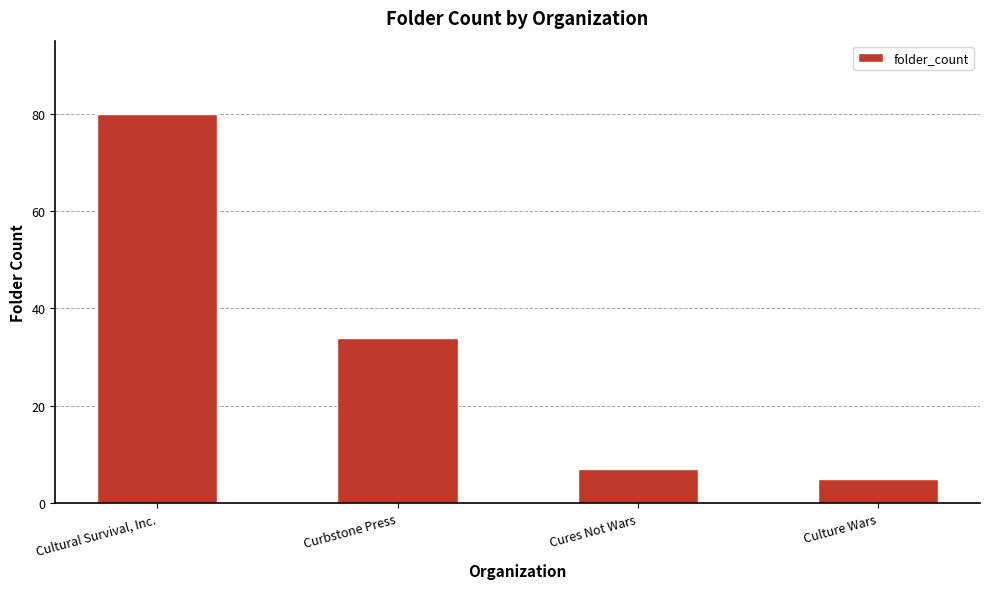

Rank the categories by value from highest to lowest.

Cultural Survival, Inc., Curbstone Press, Cures Not Wars, Culture Wars